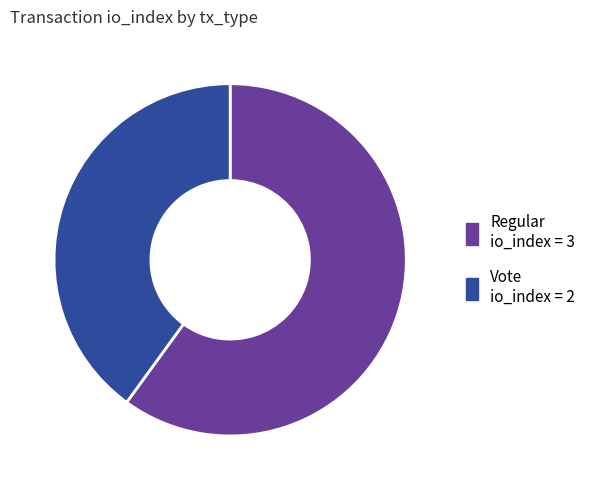

Does any single category account for the majority?

Yes